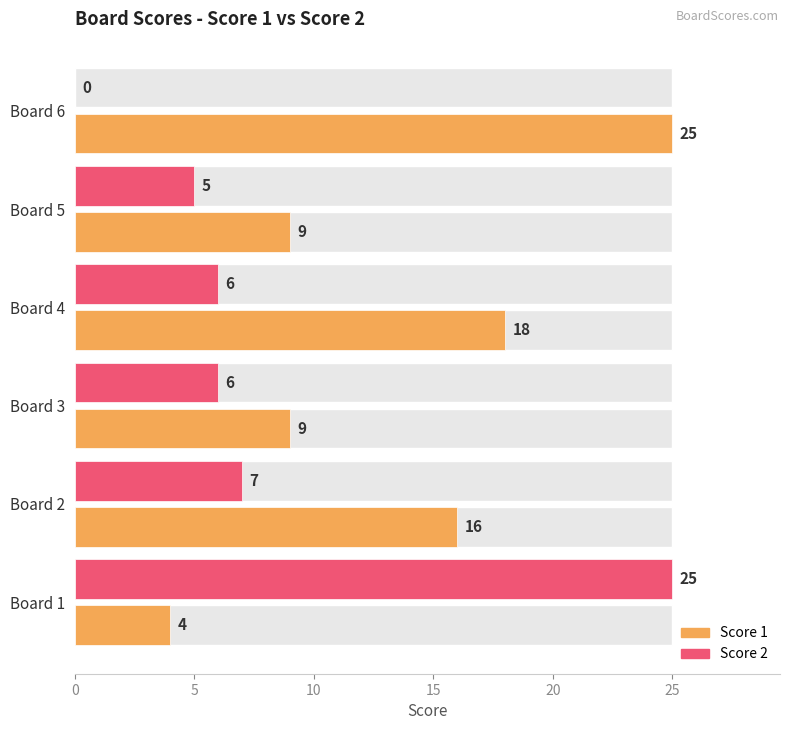

At Board 3, list the series in order from smallest to largest.

Score 2, Score 1